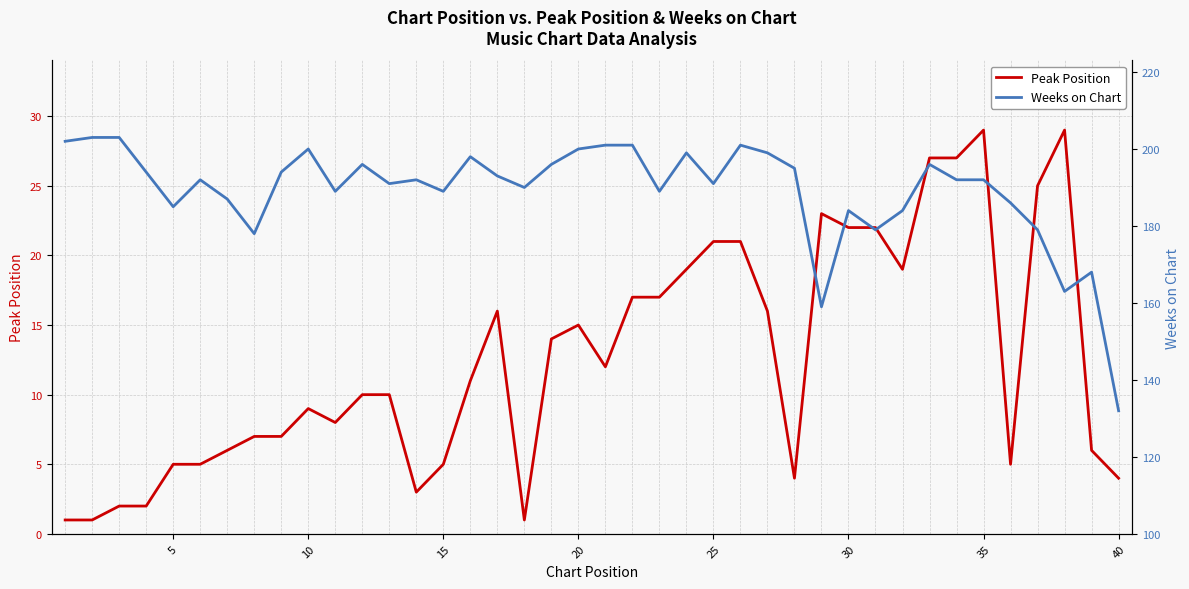

True or false: Weeks on Chart and Peak Position intersect in this chart.

False